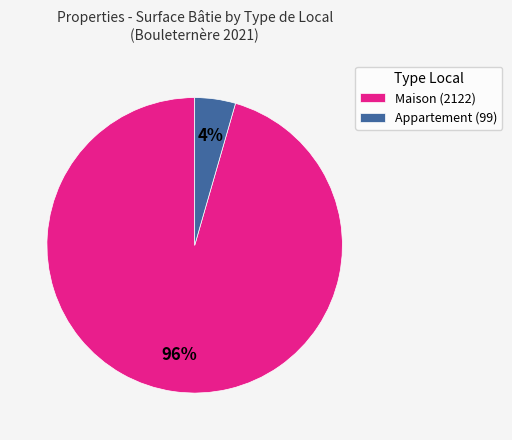

Do Maison (2122) and Appartement (99) together represent more than half of the pie?

Yes